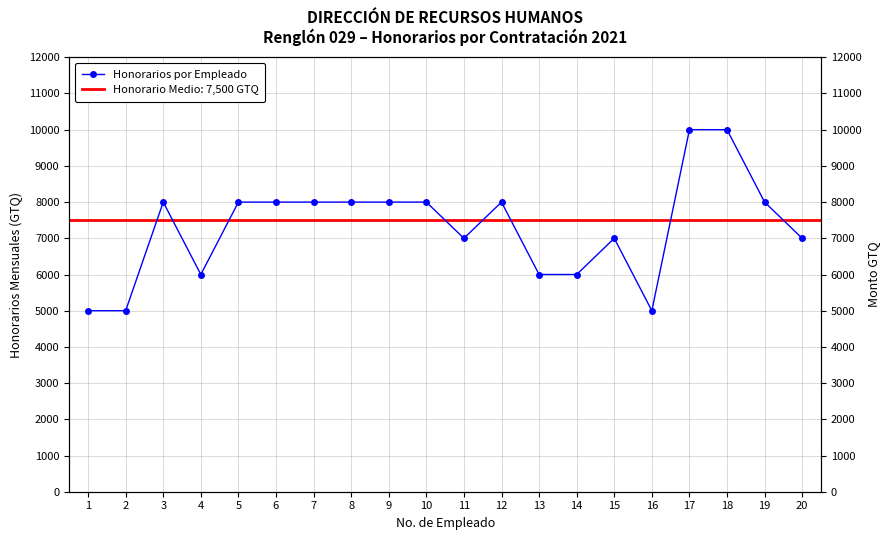

What is the difference between the maximum and minimum values?

5000